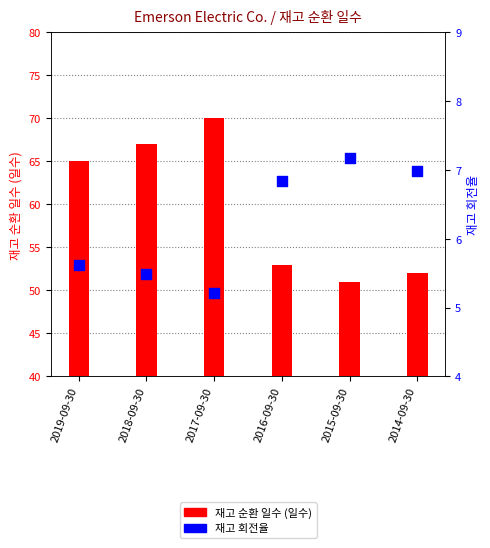

Which series reaches the minimum Y coordinate?

재고 회전율